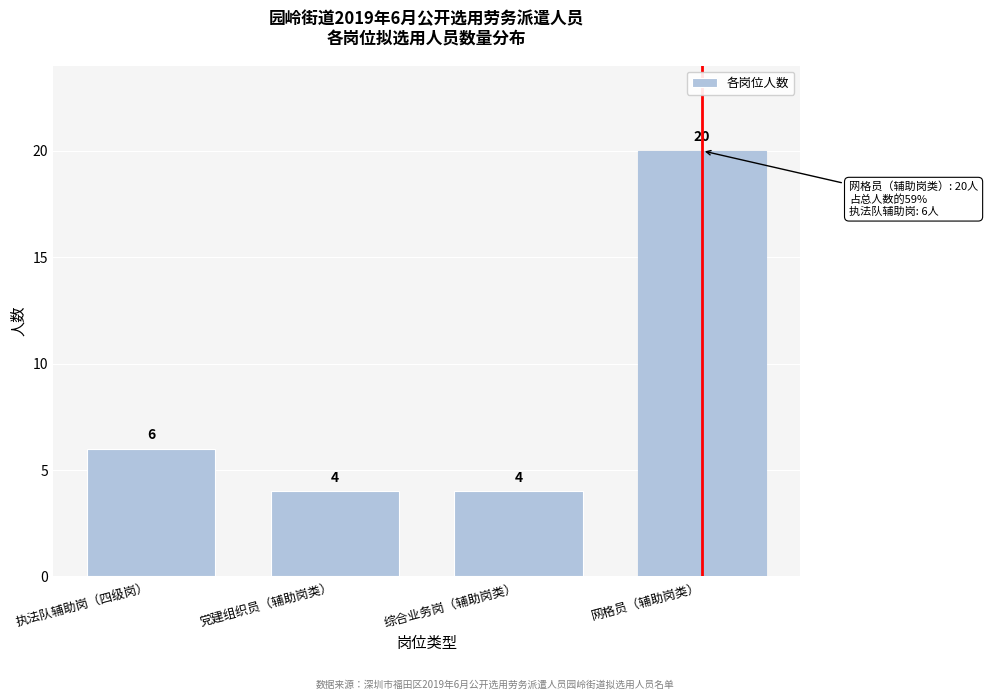

Reading left to right, list all the values displayed in this chart.

6	4	4	20